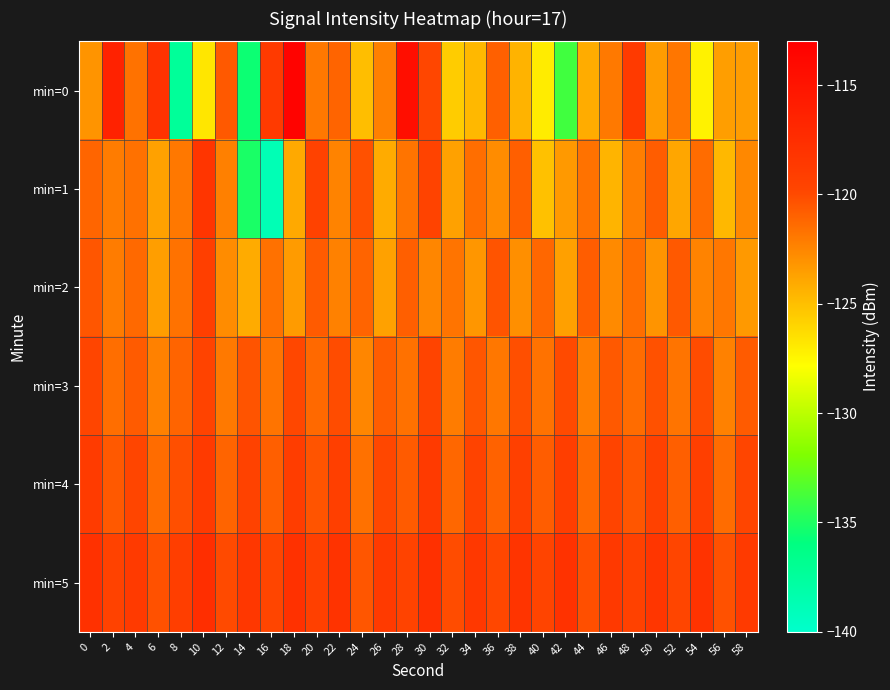

At which category does the chart reach its peak across all series?

18